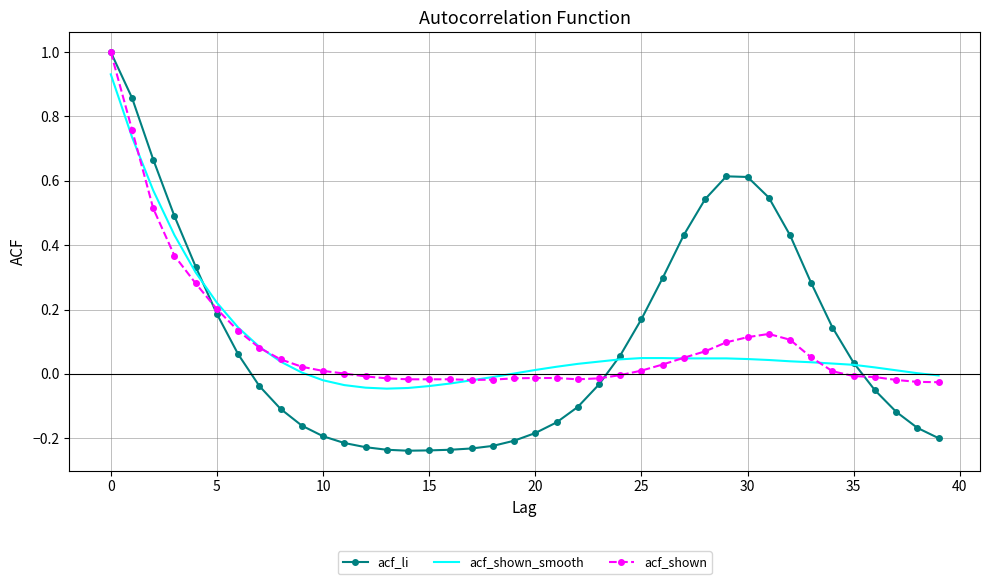

What is the highest value of the acf_shown series?

1.0